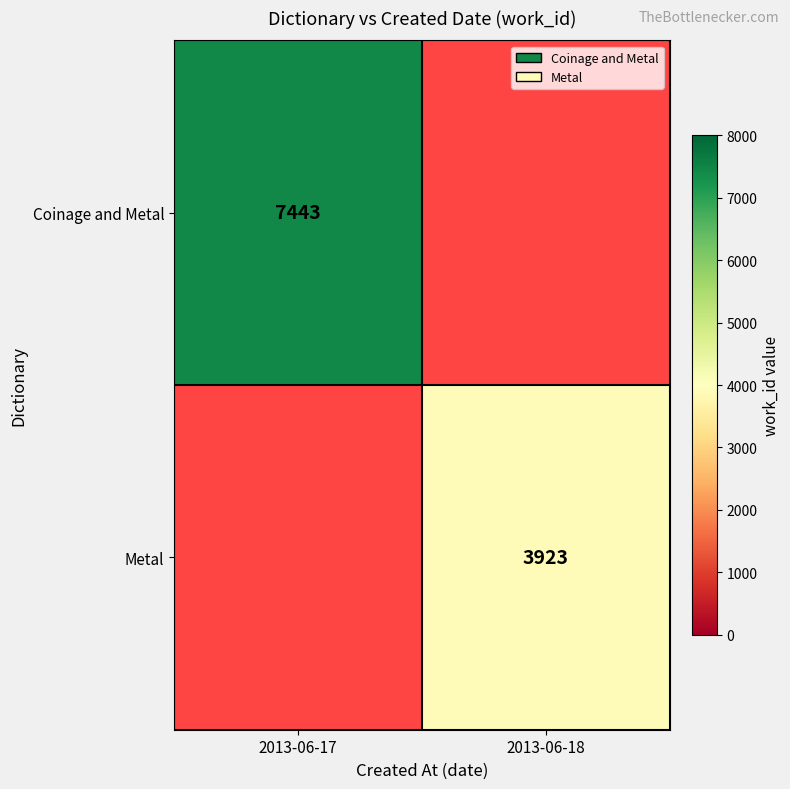

Count the number of data series in this chart.

2